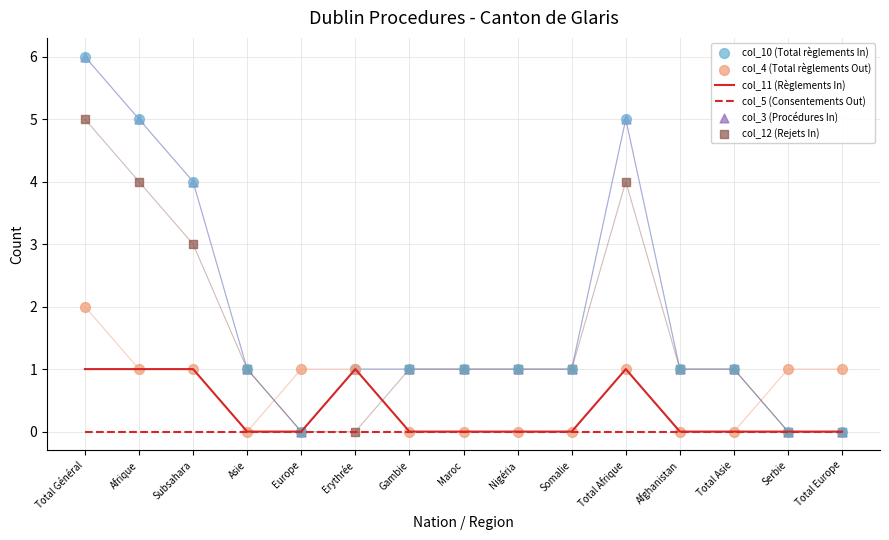

What is the total value across all series at Subsahara?

13